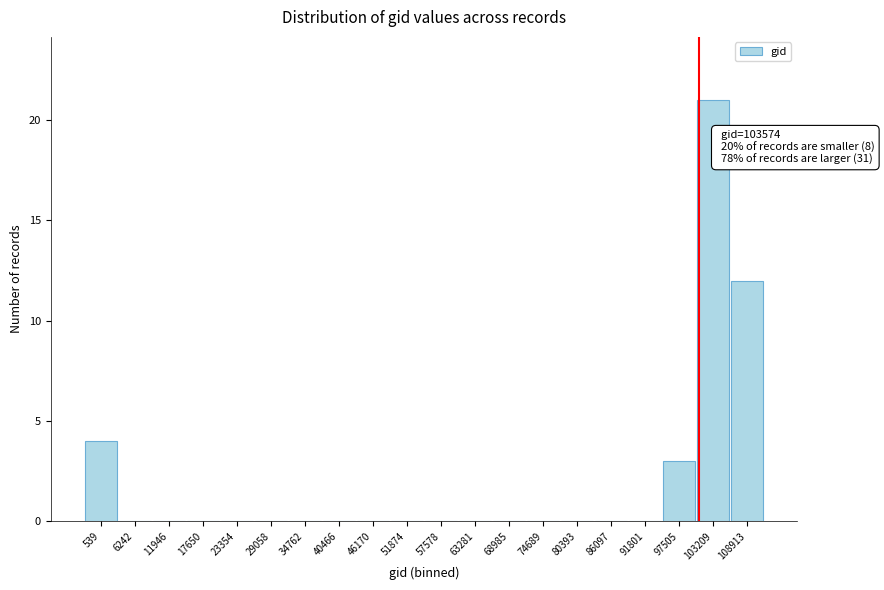

Reading left to right, list all the values displayed in this chart.

539=4	6242=0	11946=0	17650=0	23354=0	29058=0	34762=0	40466=0	46170=0	51874=0	57578=0	63281=0	68985=0	74689=0	80393=0	86097=0	91801=0	97505=3	103209=21	108913=12